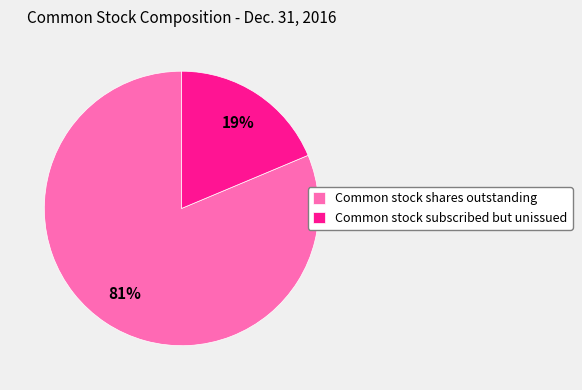

What is the majority slice?

Common stock shares outstanding